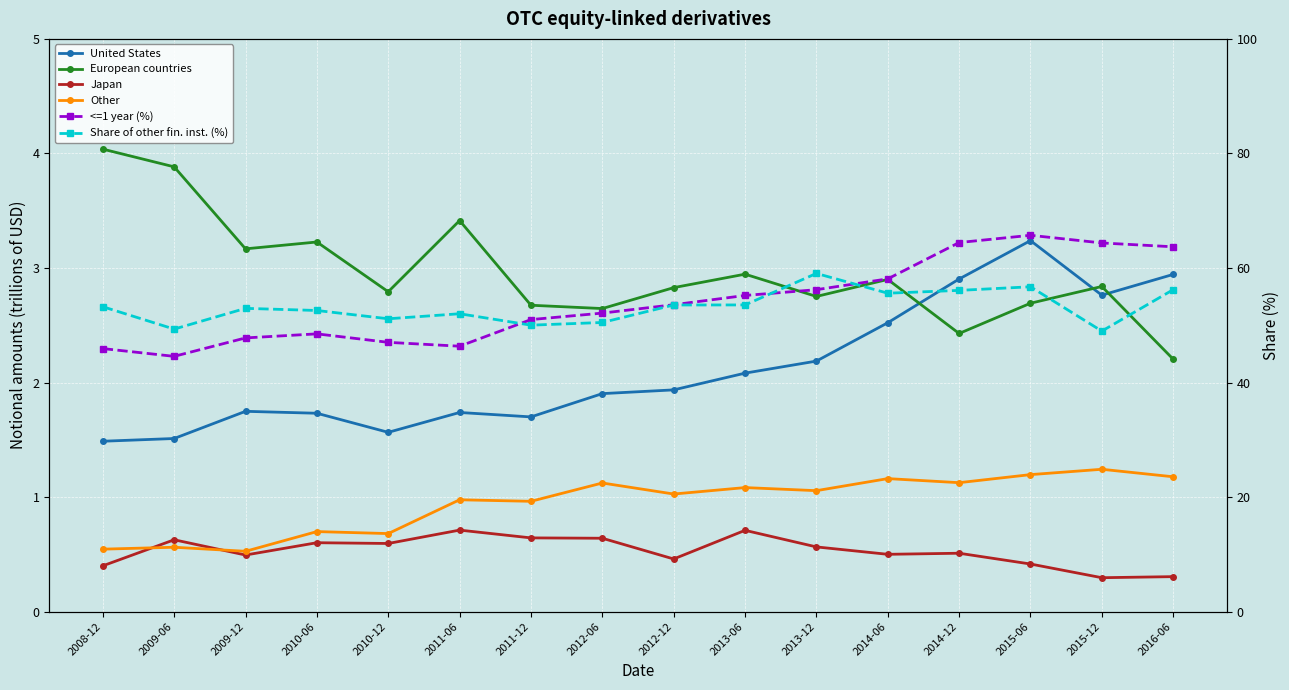

True or false: United States has a value of 2.1 at 2013-06.

True